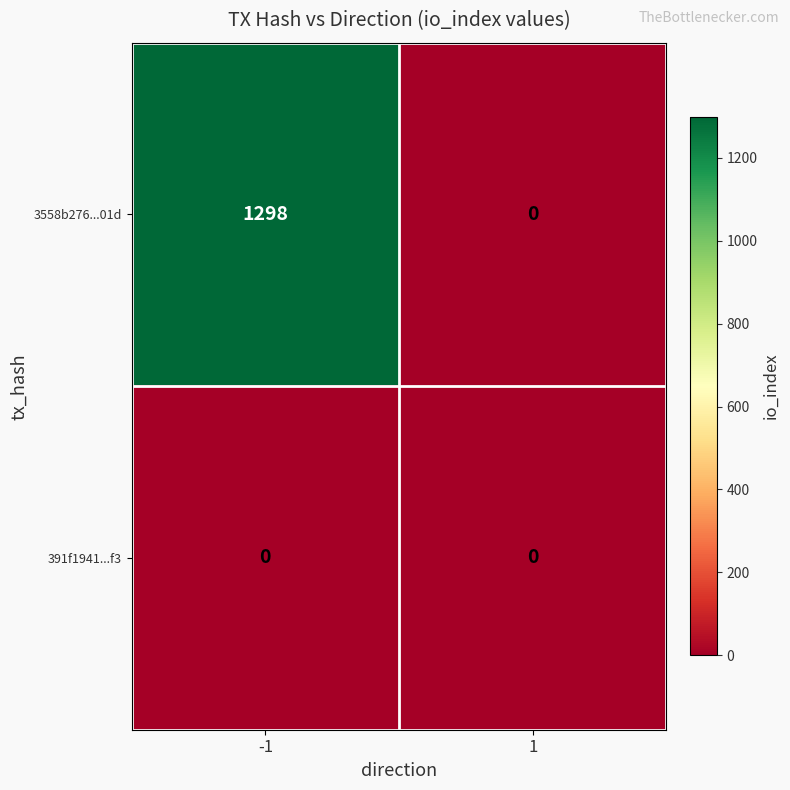

Reading left to right, list all the values displayed in this chart.

3558b276...01d: -1=1298	1=0
391f1941...f3: -1=0	1=0